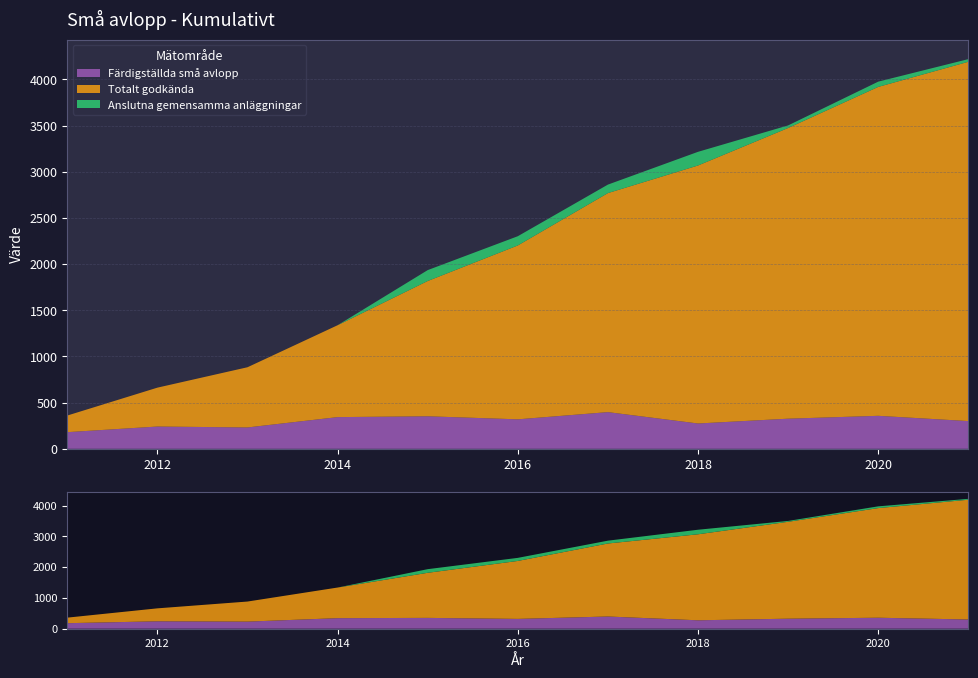

Reading left to right, transcribe all the data shown in this chart.

Färdigställda små avlopp: 180	241	231	343	352	319	397	274	326	357	300
Totalt godkända: 180	421	652	995	1465	1883	2372	2794	3148	3562	3891
Anslutna gemensamma anläggningar: 0	0	0	0	118	100	92	148	28	57	29